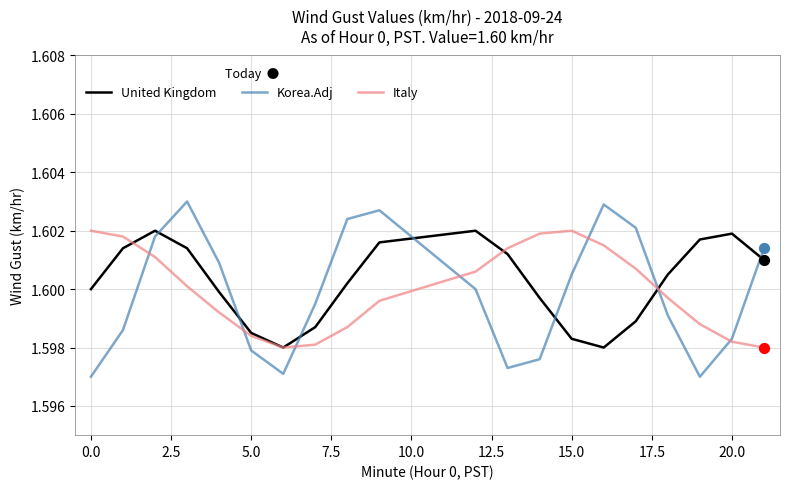

Which series has the widest spread of values?

Korea.Adj